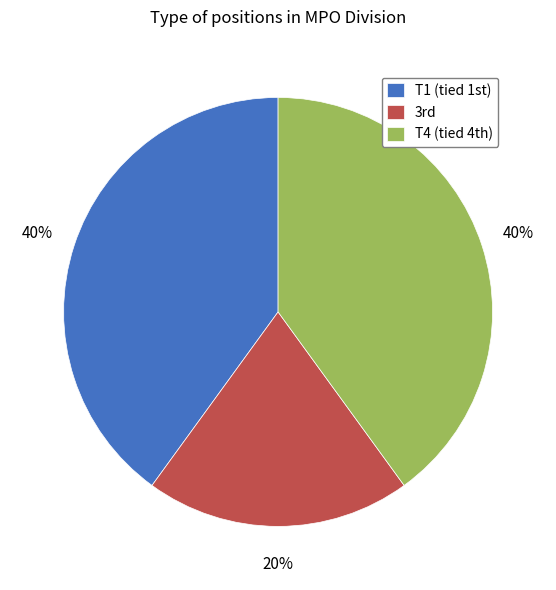

Count the number of slices in the pie.

3